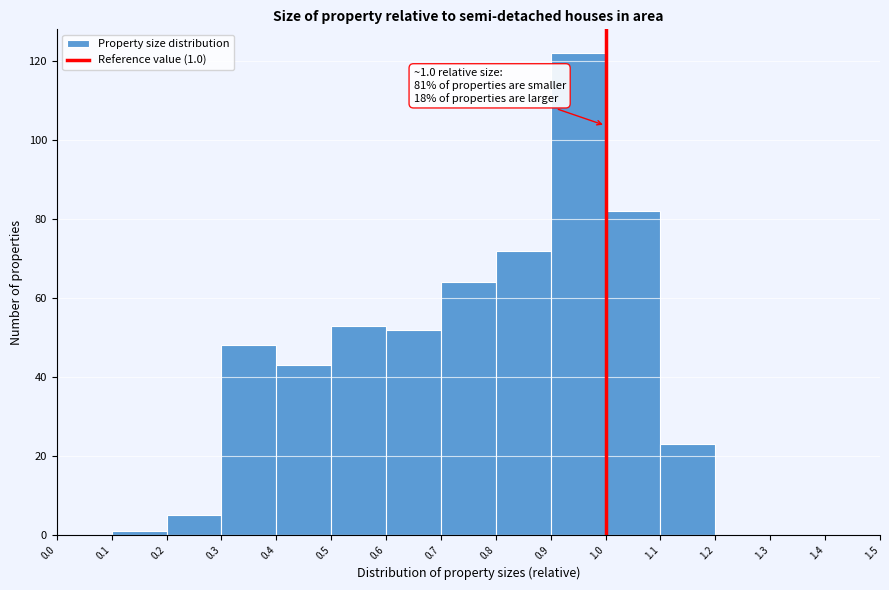

Which range on the x-axis has the tallest bar?

0.9 to 1.0